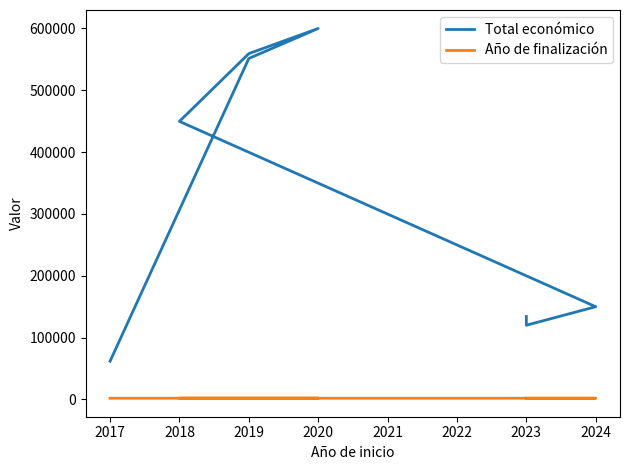

What is the spread (max minus min) of values at 2019?

557026